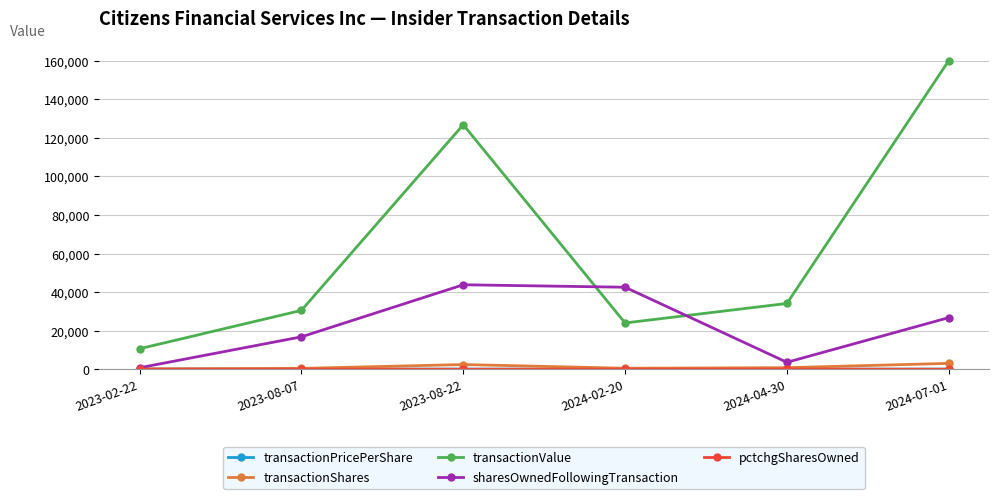

Read the transactionShares value at 2023-02-22.

125.0